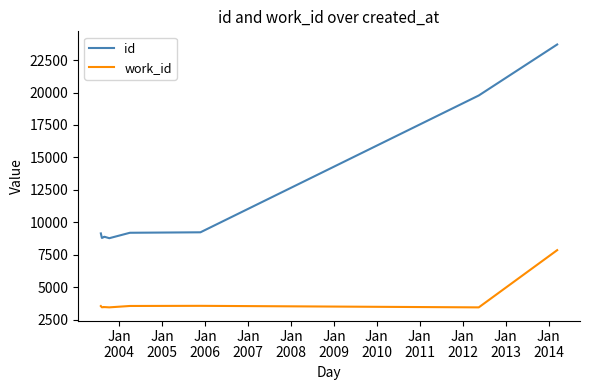

What is the value of the work_id point at the 1st from the left?

3546